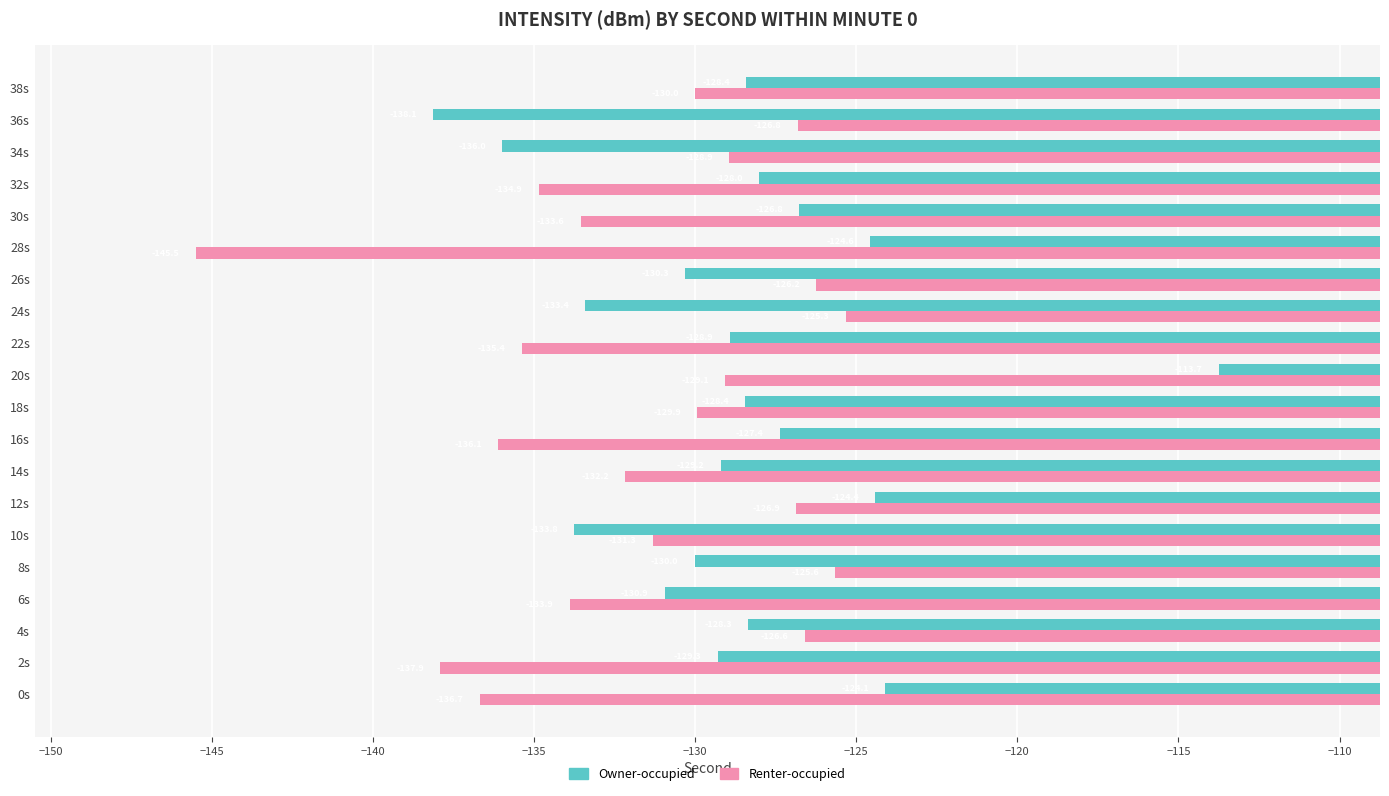

How many values in the Owner-occupied series exceed -128?

6